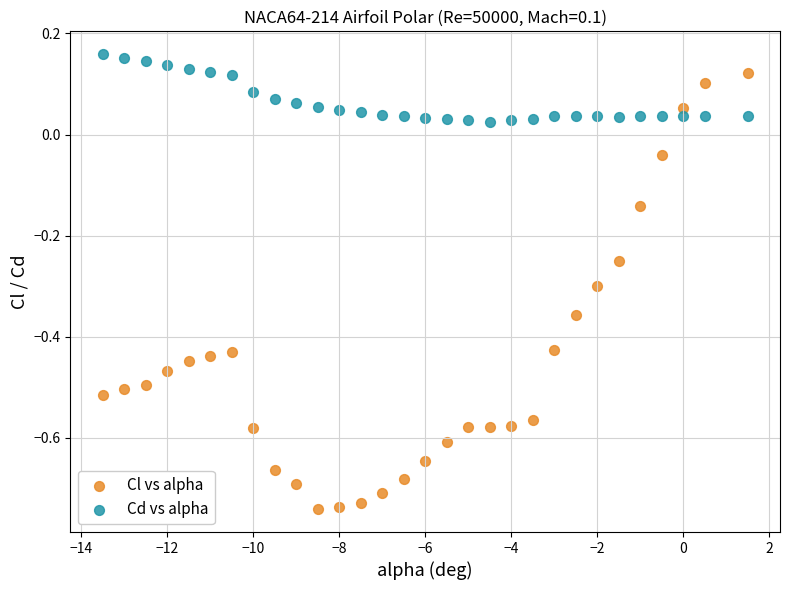

Which series contains the lowest Y value?

Cl vs alpha